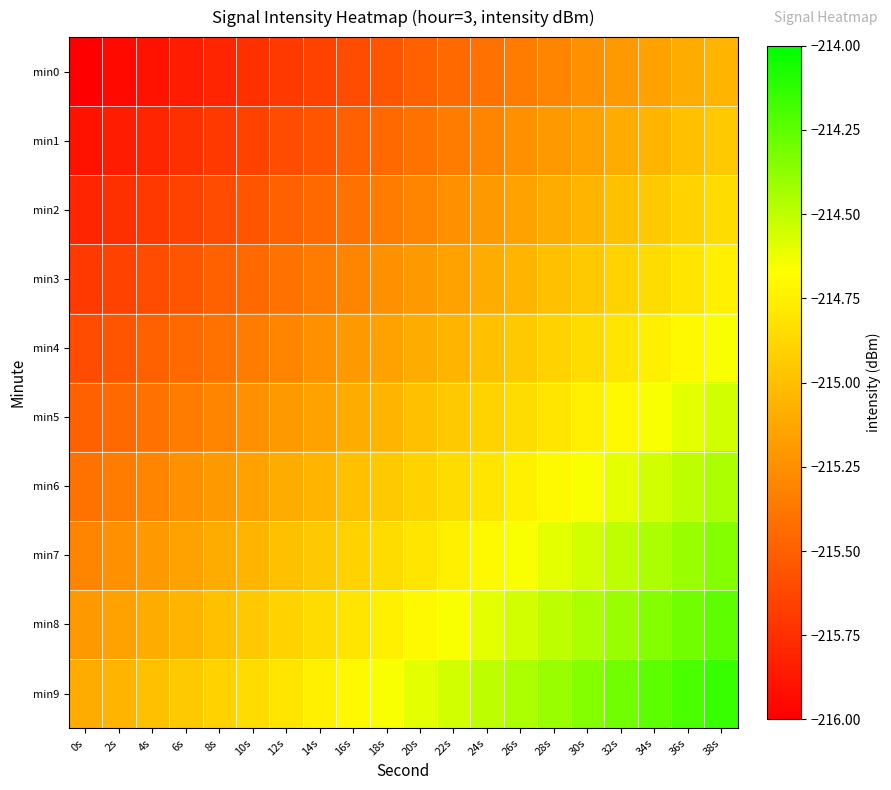

Reading left to right, extract all data points from this chart.

min0: 0s=-216.0	2s=-215.9	4s=-215.9	6s=-215.8	8s=-215.8	10s=-215.8	12s=-215.7	14s=-215.7	16s=-215.6	18s=-215.6	20s=-215.5	22s=-215.4	24s=-215.4	26s=-215.3	28s=-215.3	30s=-215.2	32s=-215.2	34s=-215.2	36s=-215.1	38s=-215.1
min1: 0s=-215.9	2s=-215.8	4s=-215.8	6s=-215.8	8s=-215.7	10s=-215.7	12s=-215.6	14s=-215.6	16s=-215.5	18s=-215.4	20s=-215.4	22s=-215.3	24s=-215.3	26s=-215.2	28s=-215.2	30s=-215.2	32s=-215.1	34s=-215.1	36s=-215.0	38s=-214.9
min2: 0s=-215.8	2s=-215.8	4s=-215.7	6s=-215.7	8s=-215.6	10s=-215.6	12s=-215.5	14s=-215.4	16s=-215.4	18s=-215.3	20s=-215.3	22s=-215.2	24s=-215.2	26s=-215.2	28s=-215.1	30s=-215.1	32s=-215.0	34s=-214.9	36s=-214.9	38s=-214.8
min3: 0s=-215.7	2s=-215.7	4s=-215.6	6s=-215.6	8s=-215.5	10s=-215.4	12s=-215.4	14s=-215.3	16s=-215.3	18s=-215.2	20s=-215.2	22s=-215.2	24s=-215.1	26s=-215.1	28s=-215.0	30s=-214.9	32s=-214.9	34s=-214.8	36s=-214.8	38s=-214.8
min4: 0s=-215.6	2s=-215.6	4s=-215.5	6s=-215.4	8s=-215.4	10s=-215.3	12s=-215.3	14s=-215.2	16s=-215.2	18s=-215.2	20s=-215.1	22s=-215.1	24s=-215.0	26s=-214.9	28s=-214.9	30s=-214.8	32s=-214.8	34s=-214.8	36s=-214.7	38s=-214.7
min5: 0s=-215.5	2s=-215.4	4s=-215.4	6s=-215.3	8s=-215.3	10s=-215.2	12s=-215.2	14s=-215.2	16s=-215.1	18s=-215.1	20s=-215.0	22s=-214.9	24s=-214.9	26s=-214.8	28s=-214.8	30s=-214.8	32s=-214.7	34s=-214.7	36s=-214.6	38s=-214.6
min6: 0s=-215.4	2s=-215.3	4s=-215.3	6s=-215.2	8s=-215.2	10s=-215.2	12s=-215.1	14s=-215.1	16s=-215.0	18s=-214.9	20s=-214.9	22s=-214.8	24s=-214.8	26s=-214.8	28s=-214.7	30s=-214.7	32s=-214.6	34s=-214.6	36s=-214.5	38s=-214.4
min7: 0s=-215.3	2s=-215.2	4s=-215.2	6s=-215.2	8s=-215.1	10s=-215.1	12s=-215.0	14s=-214.9	16s=-214.9	18s=-214.8	20s=-214.8	22s=-214.8	24s=-214.7	26s=-214.7	28s=-214.6	30s=-214.6	32s=-214.5	34s=-214.4	36s=-214.4	38s=-214.3
min8: 0s=-215.2	2s=-215.2	4s=-215.1	6s=-215.1	8s=-215.0	10s=-214.9	12s=-214.9	14s=-214.8	16s=-214.8	18s=-214.8	20s=-214.7	22s=-214.7	24s=-214.6	26s=-214.6	28s=-214.5	30s=-214.4	32s=-214.4	34s=-214.3	36s=-214.3	38s=-214.2
min9: 0s=-215.1	2s=-215.1	4s=-215.0	6s=-214.9	8s=-214.9	10s=-214.8	12s=-214.8	14s=-214.8	16s=-214.7	18s=-214.7	20s=-214.6	22s=-214.6	24s=-214.5	26s=-214.4	28s=-214.4	30s=-214.3	32s=-214.3	34s=-214.2	36s=-214.2	38s=-214.2